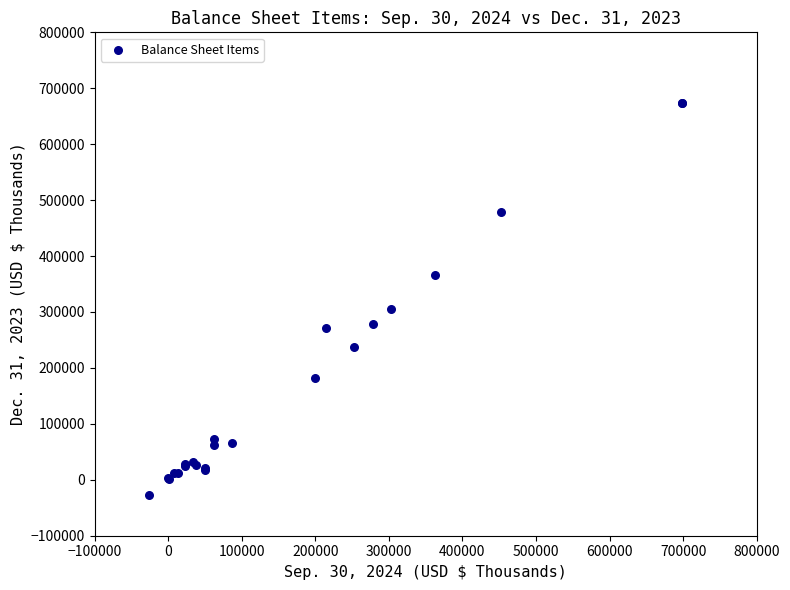

What Y value in the scatter plot is closest to 323157?

304701